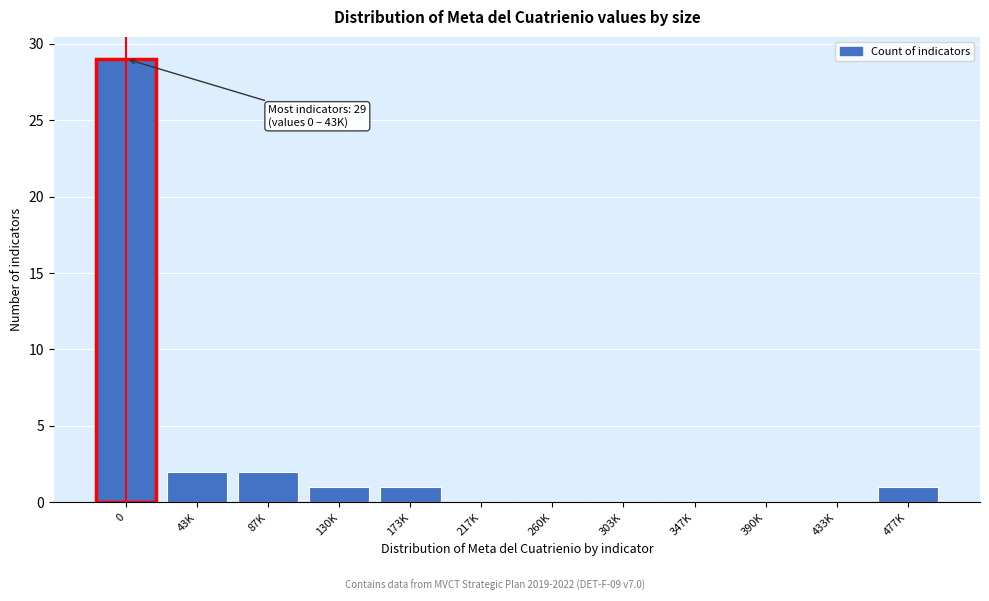

Reading left to right, extract all data points from this chart.

0=29	43K=2	87K=2	130K=1	173K=1	217K=0	260K=0	303K=0	347K=0	390K=0	433K=0	477K=1